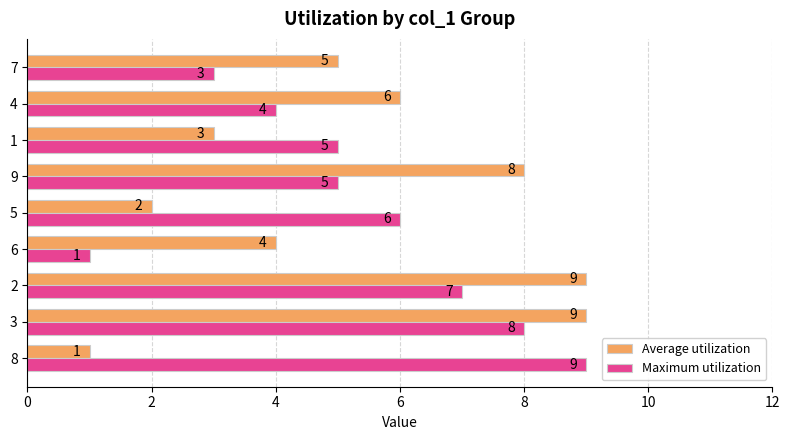

At which category is the sum across all series the highest?

3